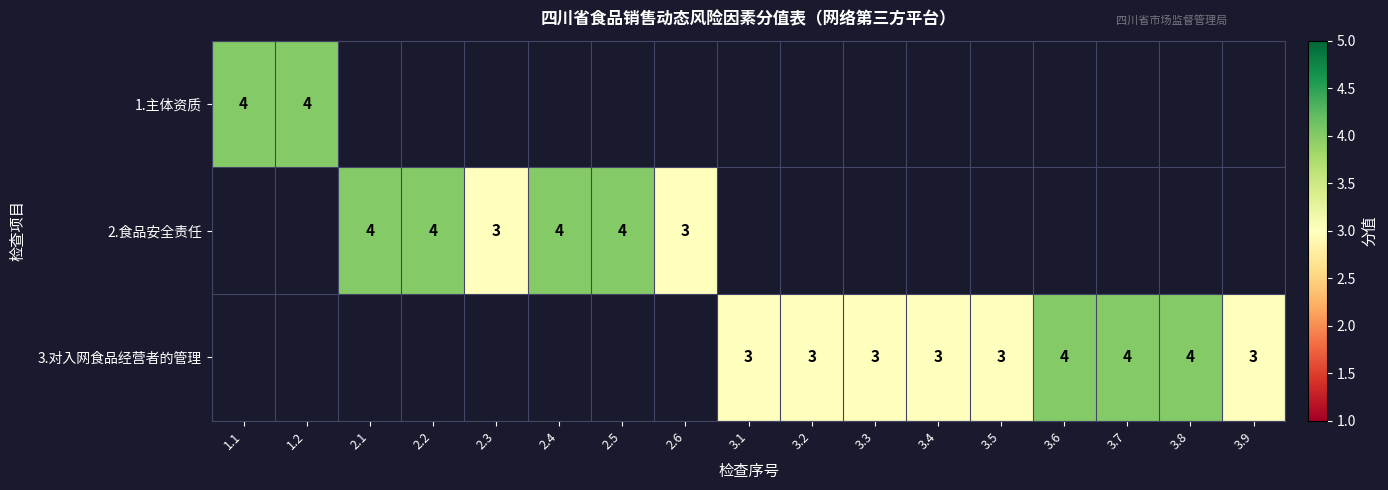

Which label corresponds to the largest value in the chart?

1.1